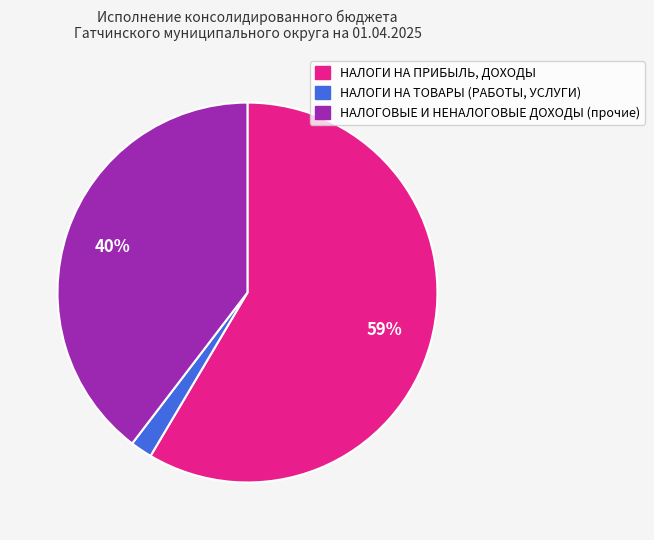

Is it true that НАЛОГИ НА ТОВАРЫ (РАБОТЫ, УСЛУГИ) is 11% of the pie?

False